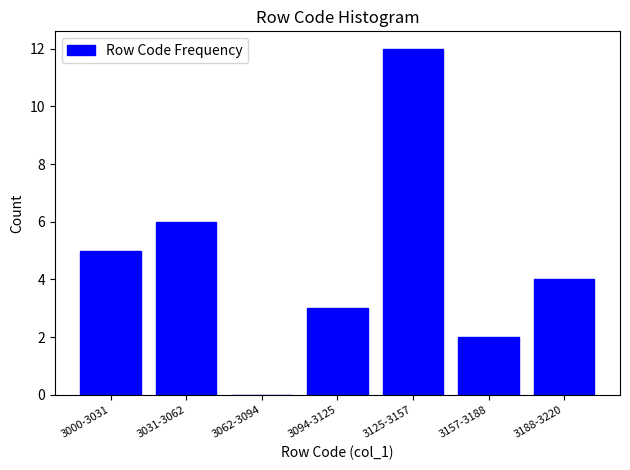

Reading left to right, transcribe all the data shown in this chart.

3000-3031=5	3031-3062=6	3062-3094=0	3094-3125=3	3125-3157=12	3157-3188=2	3188-3220=4